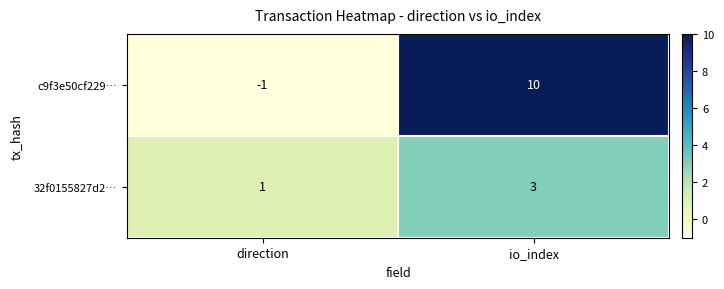

True or false: c9f3e50cf229… has a value of 0 at direction.

False